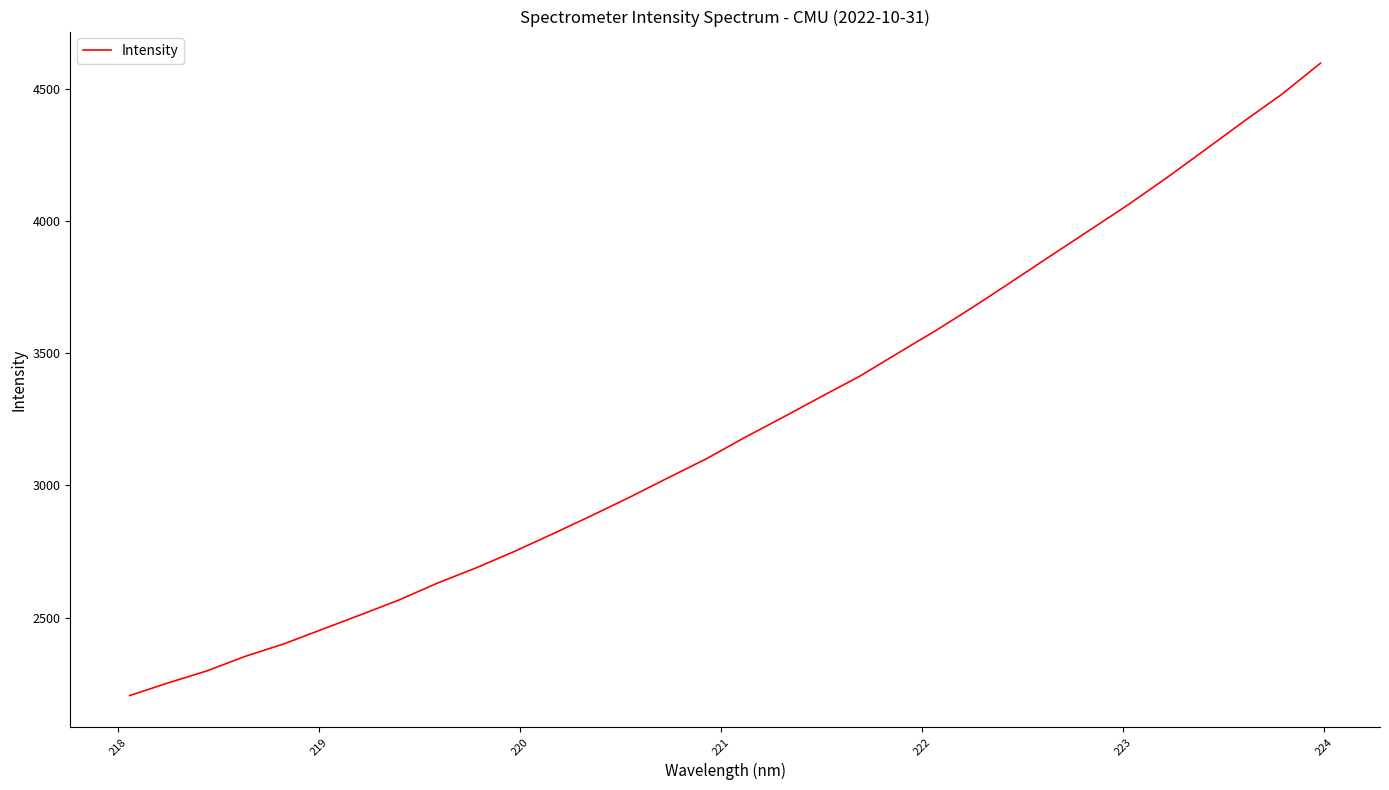

What is the difference between the second highest and minimum values?

2274.4